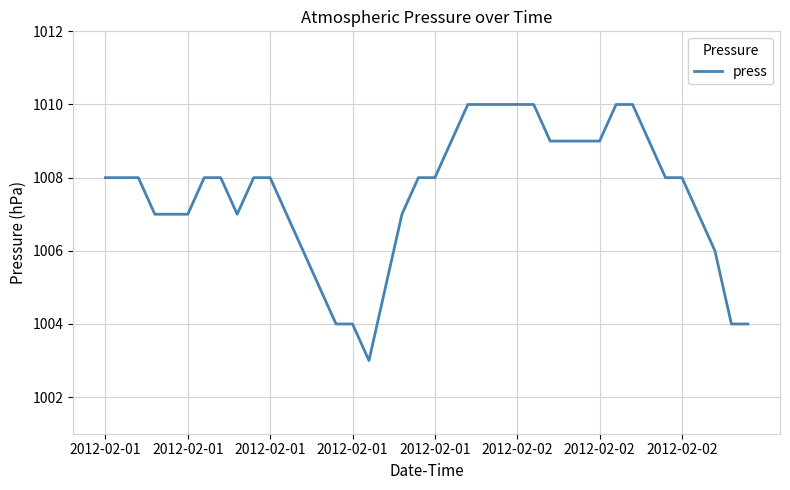

What is the maximum value shown in the chart?

1010